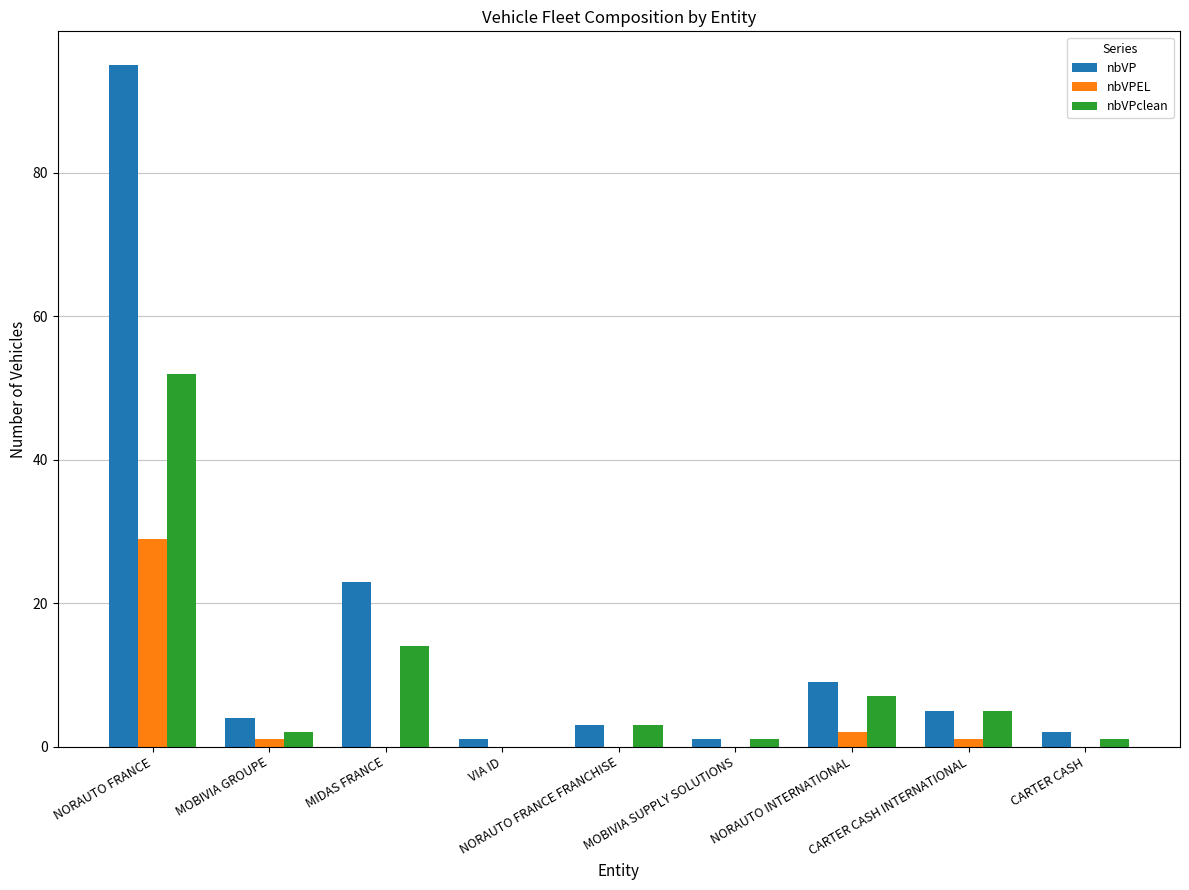

What is the highest value of the nbVPEL series?

29